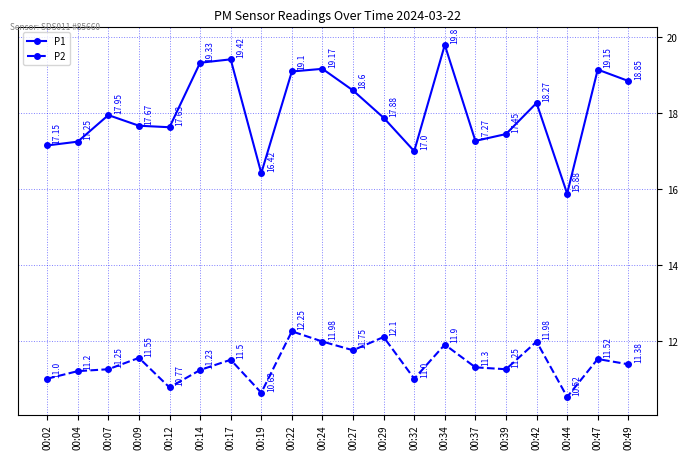

Between 00:29 and 00:44, which series saw the biggest shift?

P1